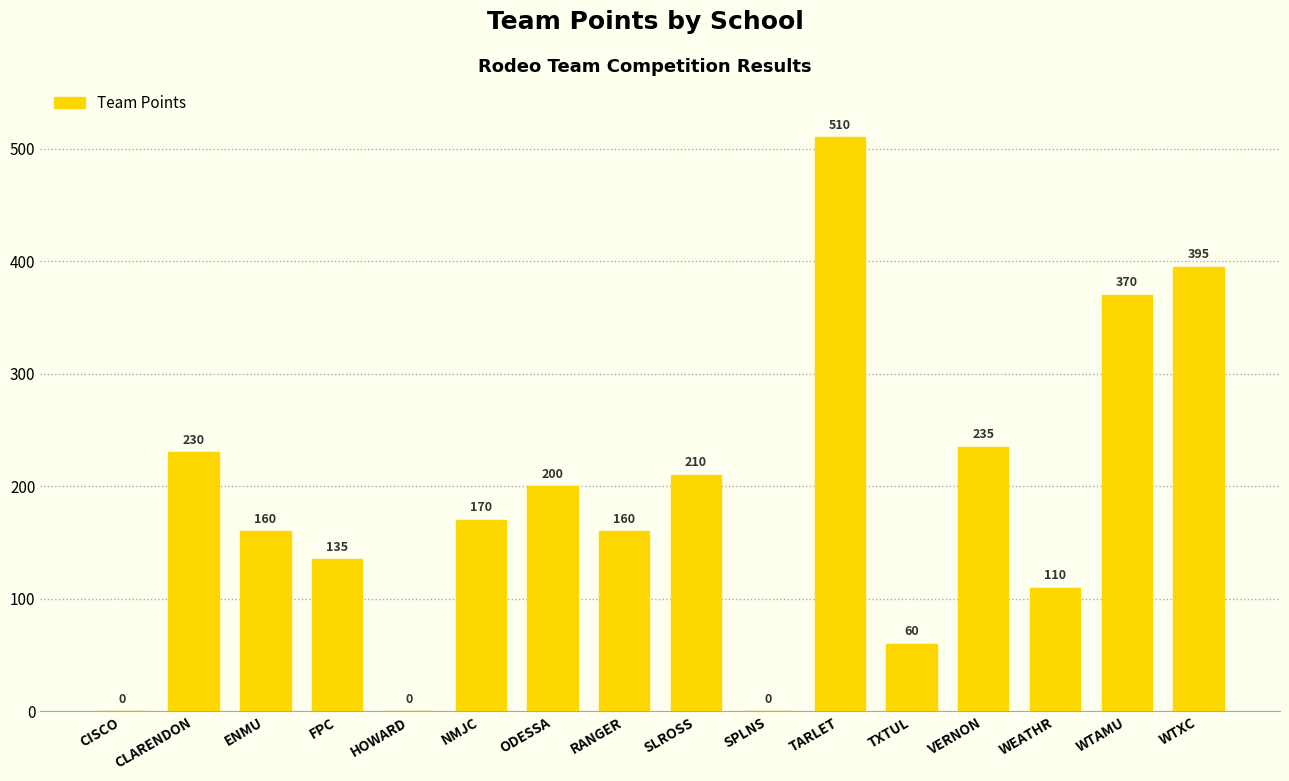

Reading right to left, list all the values displayed in this chart.

WTXC=395	WTAMU=370	WEATHR=110	VERNON=235	TXTUL=60	TARLET=510	SPLNS=0	SLROSS=210	RANGER=160	ODESSA=200	NMJC=170	HOWARD=0	FPC=135	ENMU=160	CLARENDON=230	CISCO=0